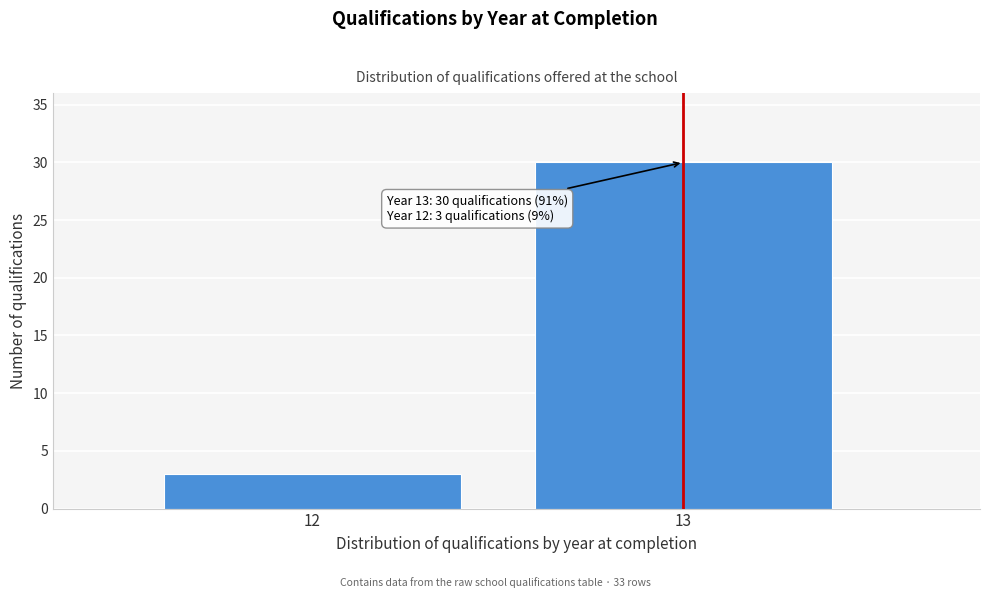

Reading left to right, list all the values displayed in this chart.

12=3	13=30